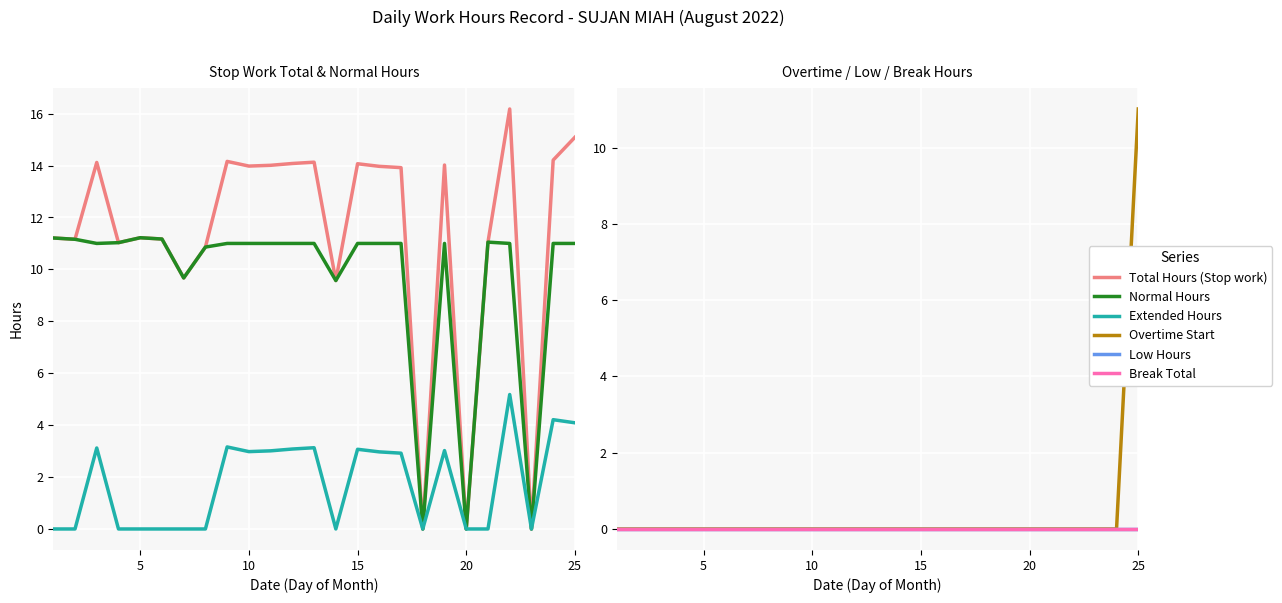

What is the value of the Extended Hours point at the 11th from the left?

3.1